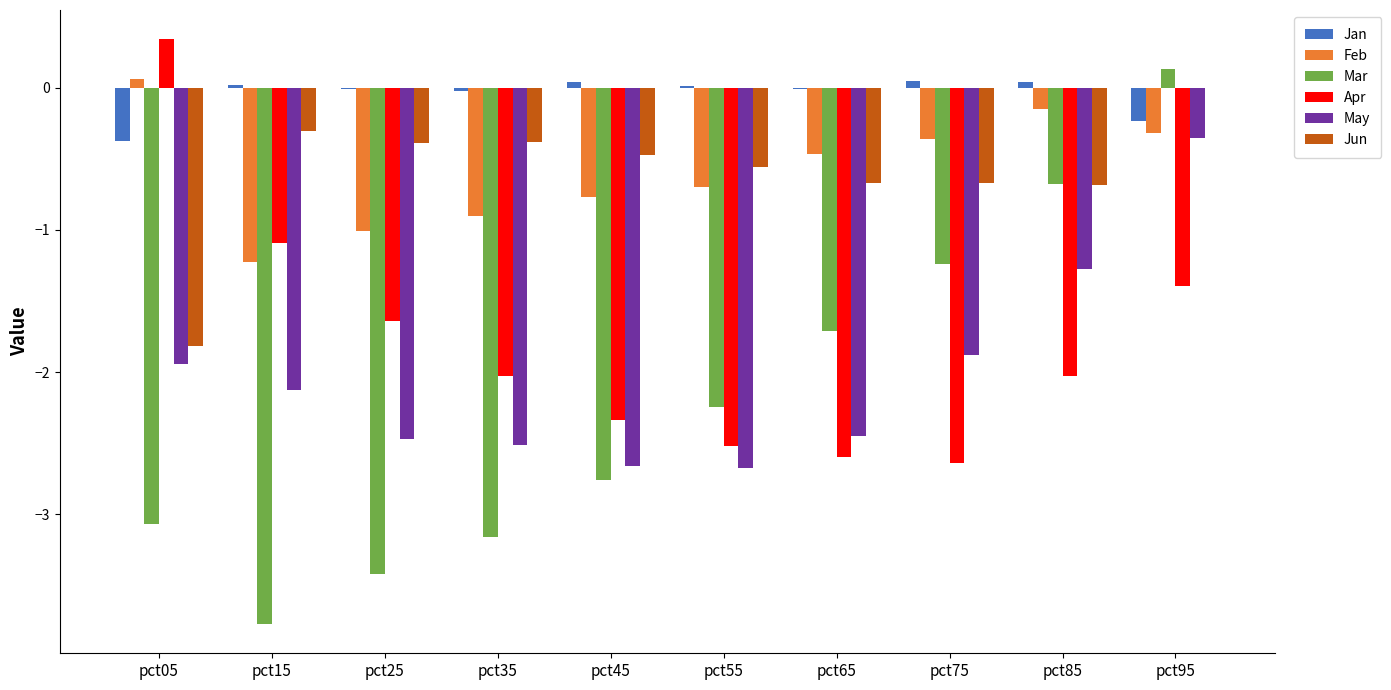

What is the average value of the Jun series?

-0.6